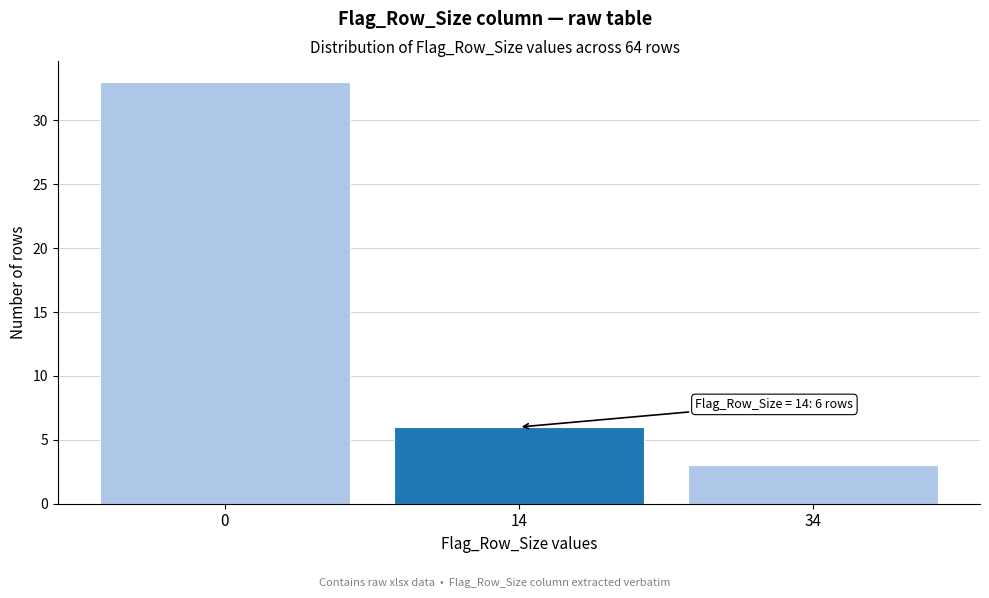

Reading left to right, what are all the values shown in this chart?

33	6	3